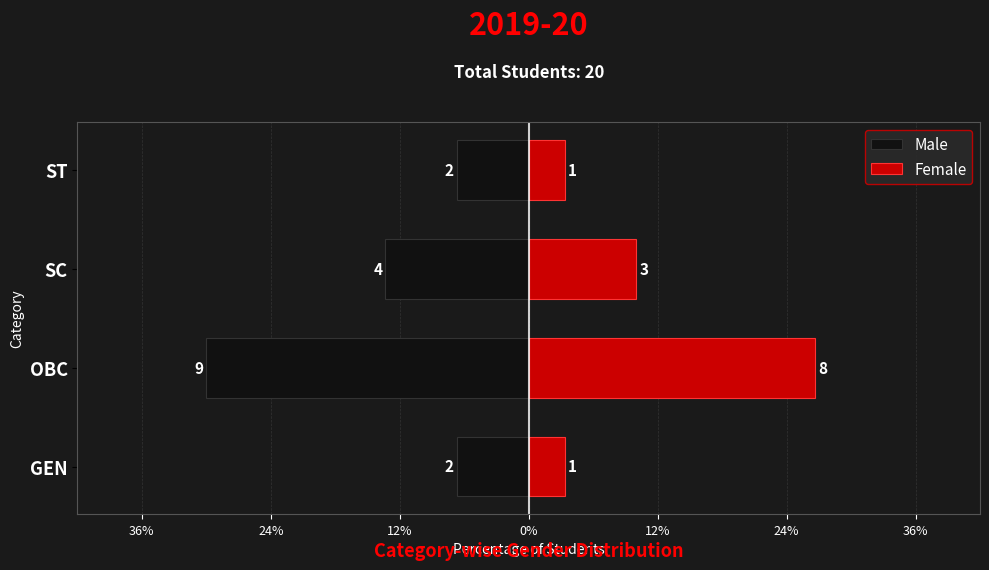

Reading left to right, extract all data points from this chart.

Male: -6.7	-30.0	-13.3	-6.7
Female: 3.3	26.7	10.0	3.3